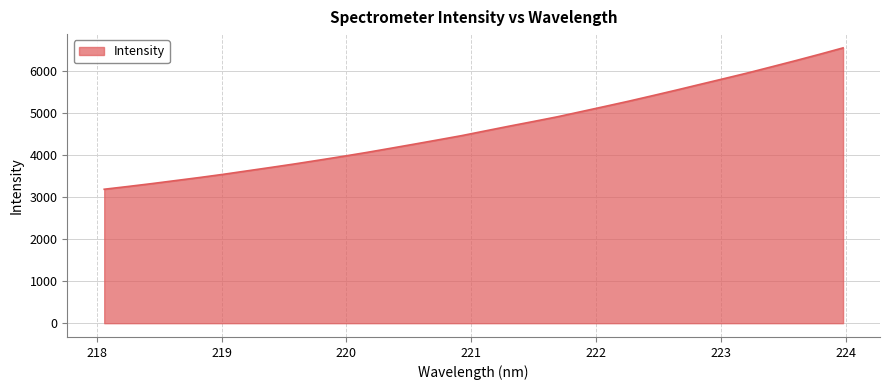

What is the difference between the maximum and minimum values?

3363.7